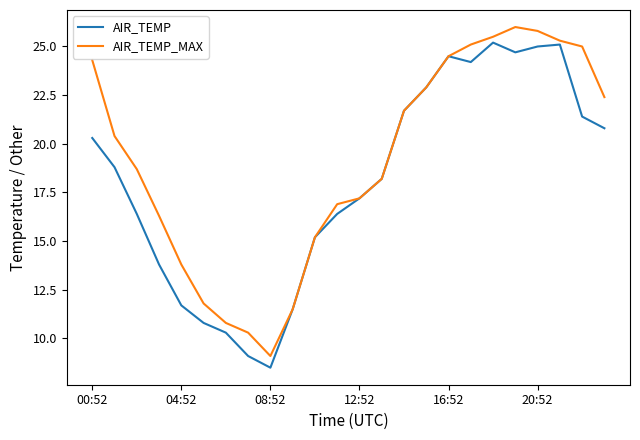

What is the lowest value of the AIR_TEMP_MAX series?

9.1